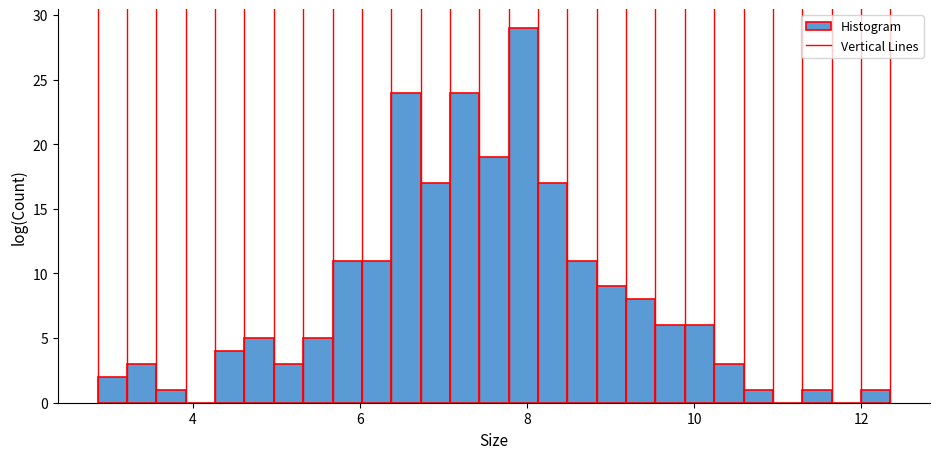

Read against the x-axis, roughly where is the centre of the tallest bar?

8.0